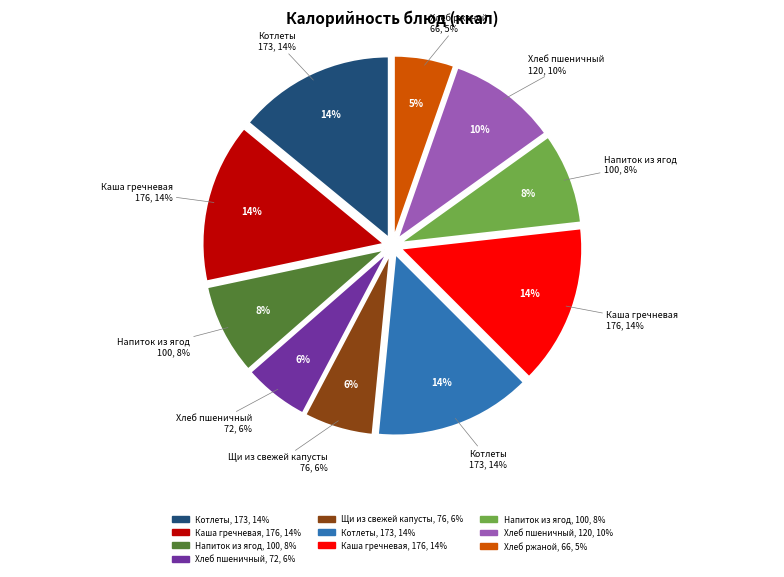

Which category has the smallest portion of the pie?

Хлеб ржаной